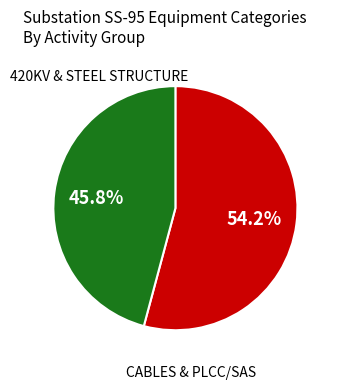

How many slices are in this pie chart?

2